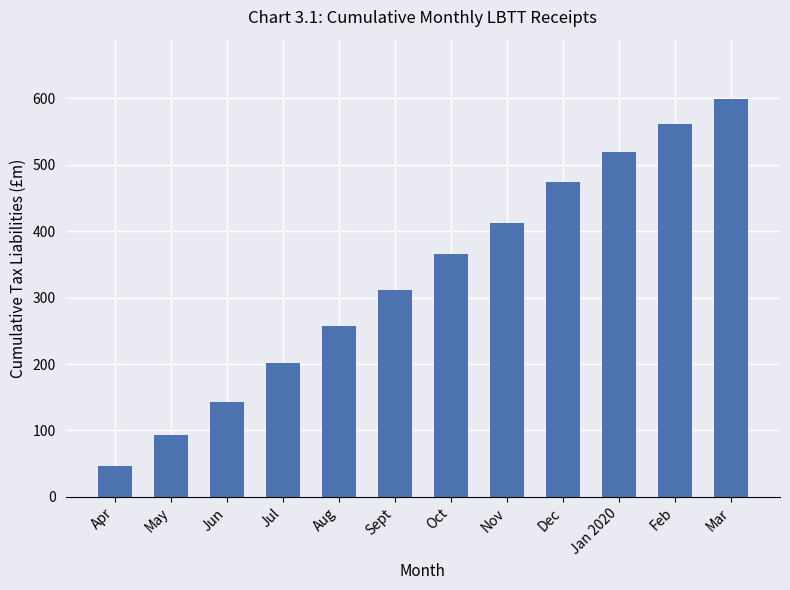

Reading right to left, transcribe all the data shown in this chart.

Mar=598.5	Feb=561.6	Jan 2020=518.9	Dec=473.3	Nov=412.7	Oct=364.9	Sept=310.8	Aug=257.3	Jul=201.7	Jun=142.1	May=92.7	Apr=46.1